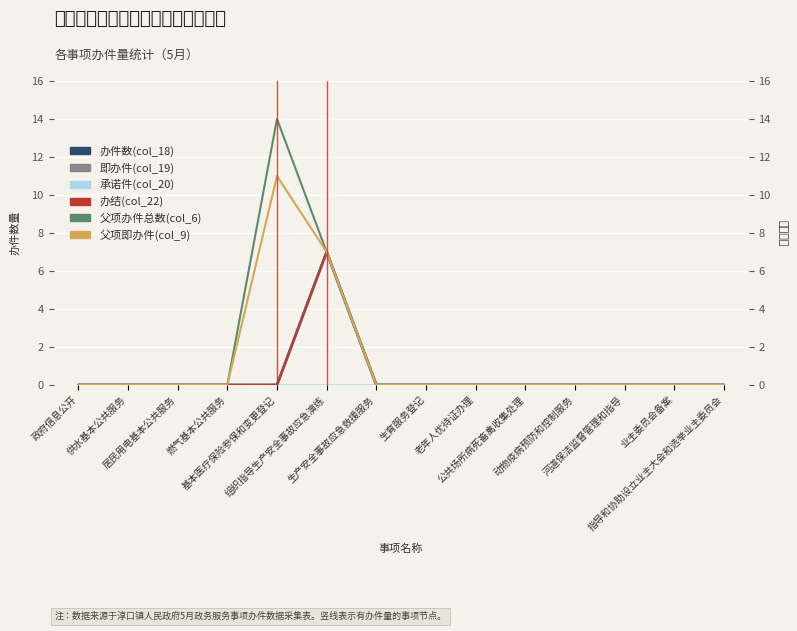

Between 供水基本公共服务 and 生育服务登记, which series saw the biggest shift?

办件数(col_18)